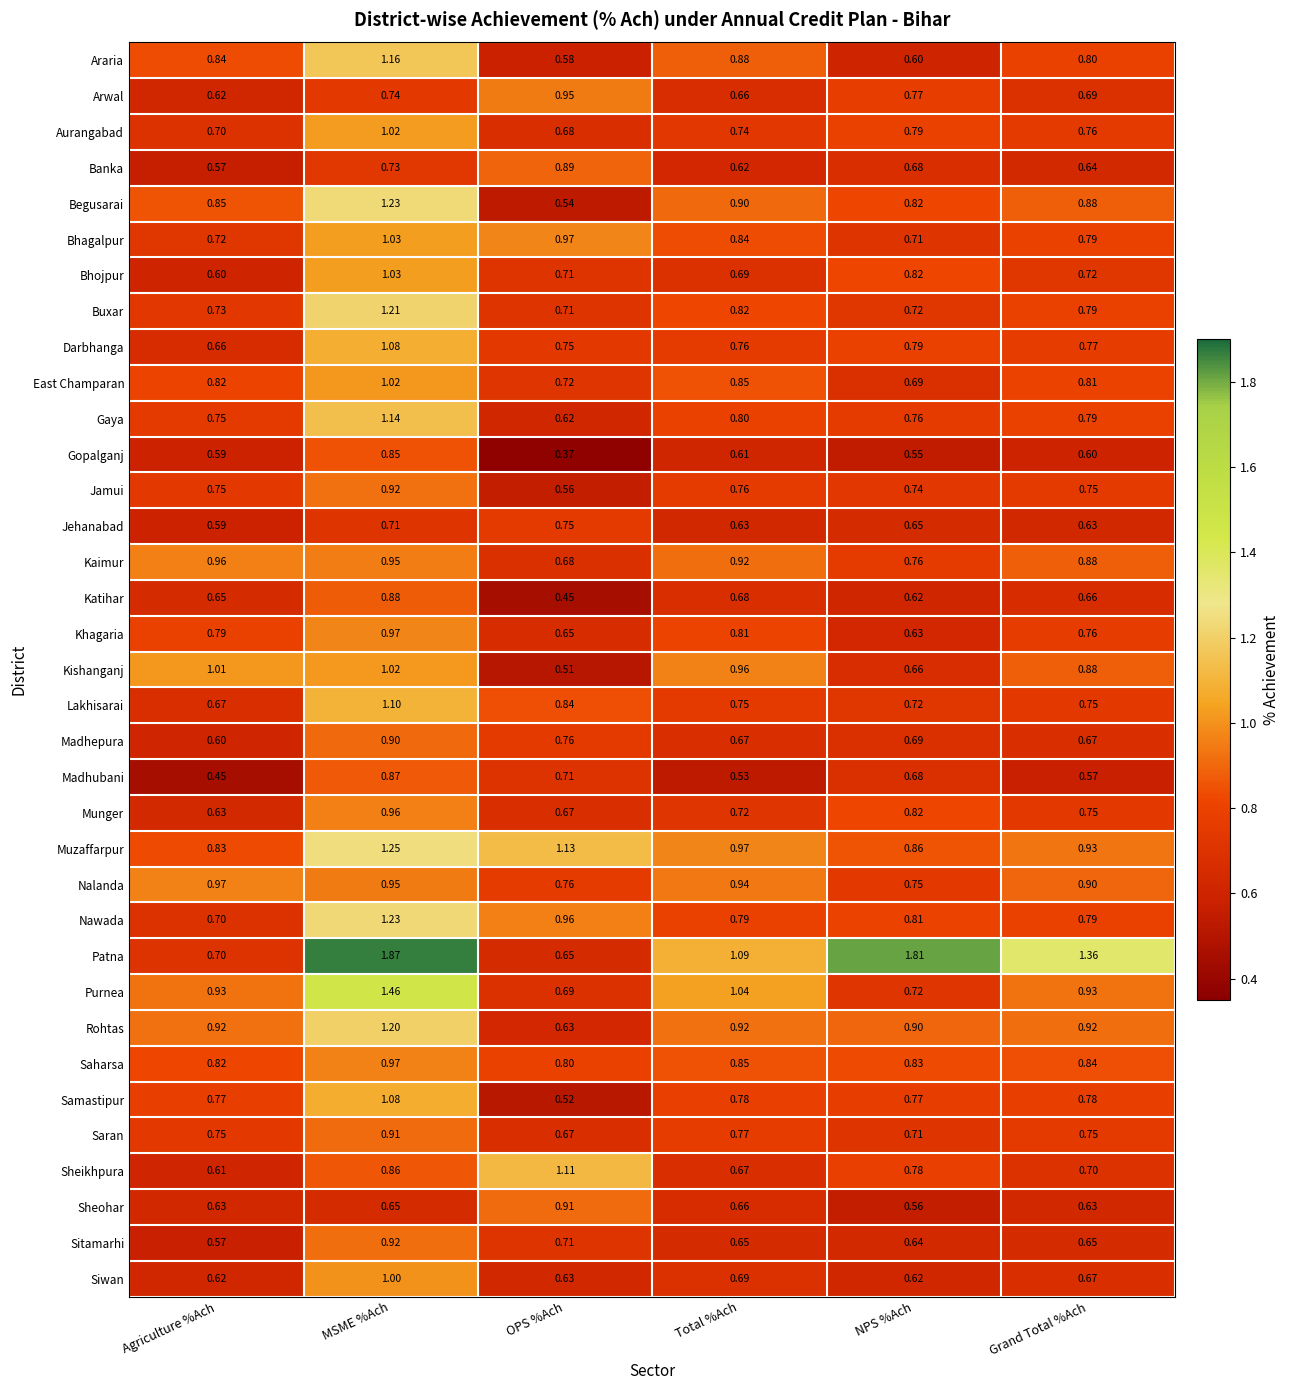

At which label is Purnea closest to 1?

Total %Ach